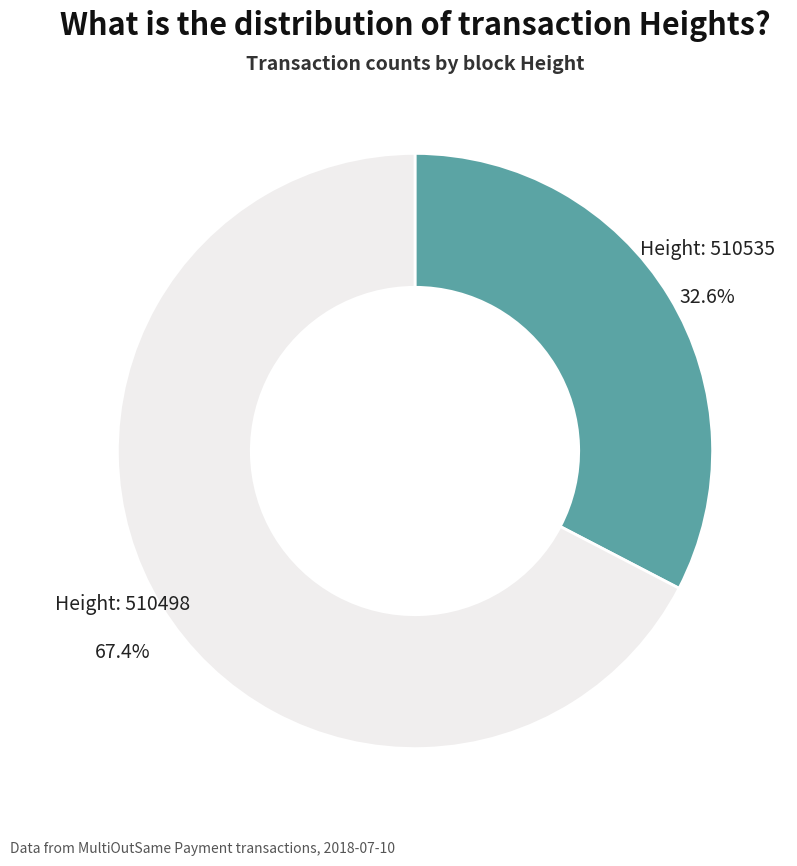

Does any single category account for the majority?

Yes